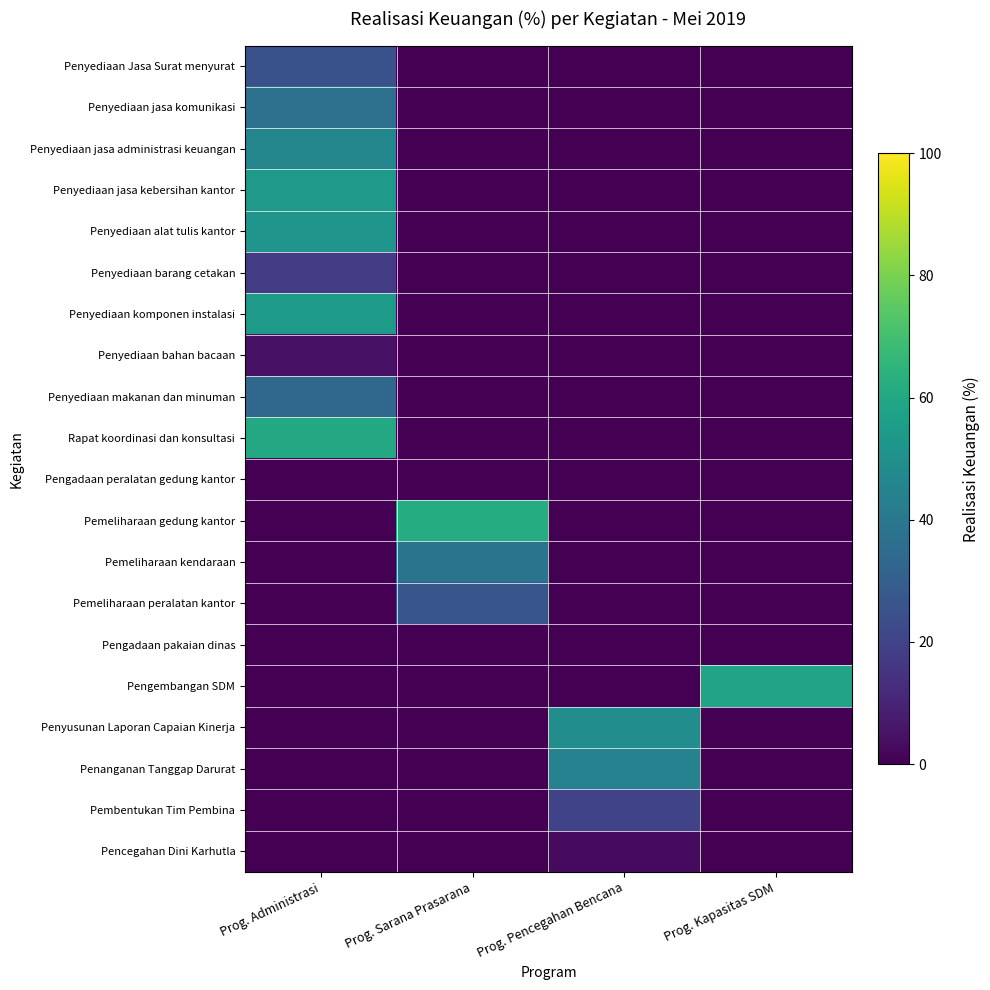

How many series are shown in this chart?

20